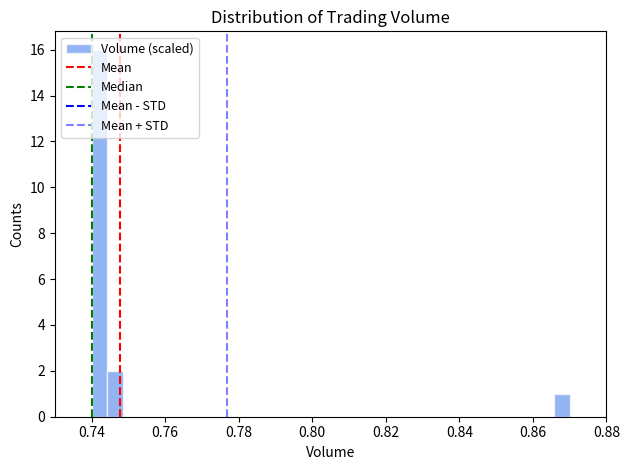

Around what value on the x-axis is the tallest bar? Give the approximate position of its centre, as read against the axis.

0.742